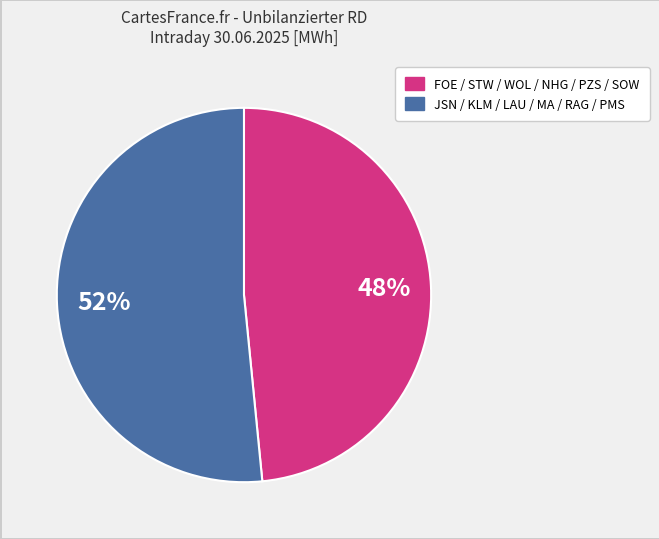

Is there any slice that represents more than half of the pie?

Yes